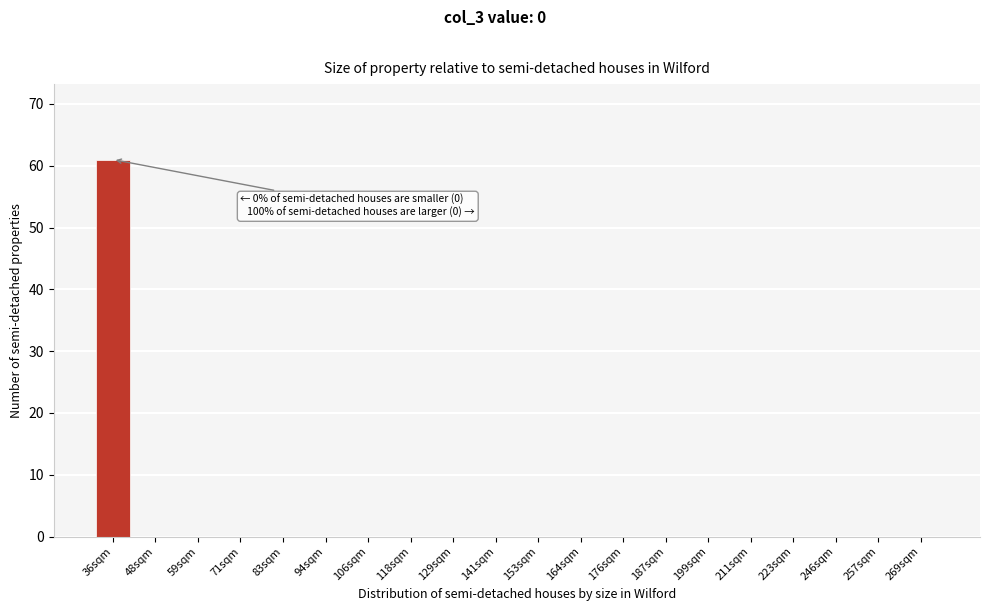

Reading left to right, transcribe all the data shown in this chart.

36sqm=61	48sqm=0	59sqm=0	71sqm=0	83sqm=0	94sqm=0	106sqm=0	118sqm=0	129sqm=0	141sqm=0	153sqm=0	164sqm=0	176sqm=0	187sqm=0	199sqm=0	211sqm=0	223sqm=0	246sqm=0	257sqm=0	269sqm=0